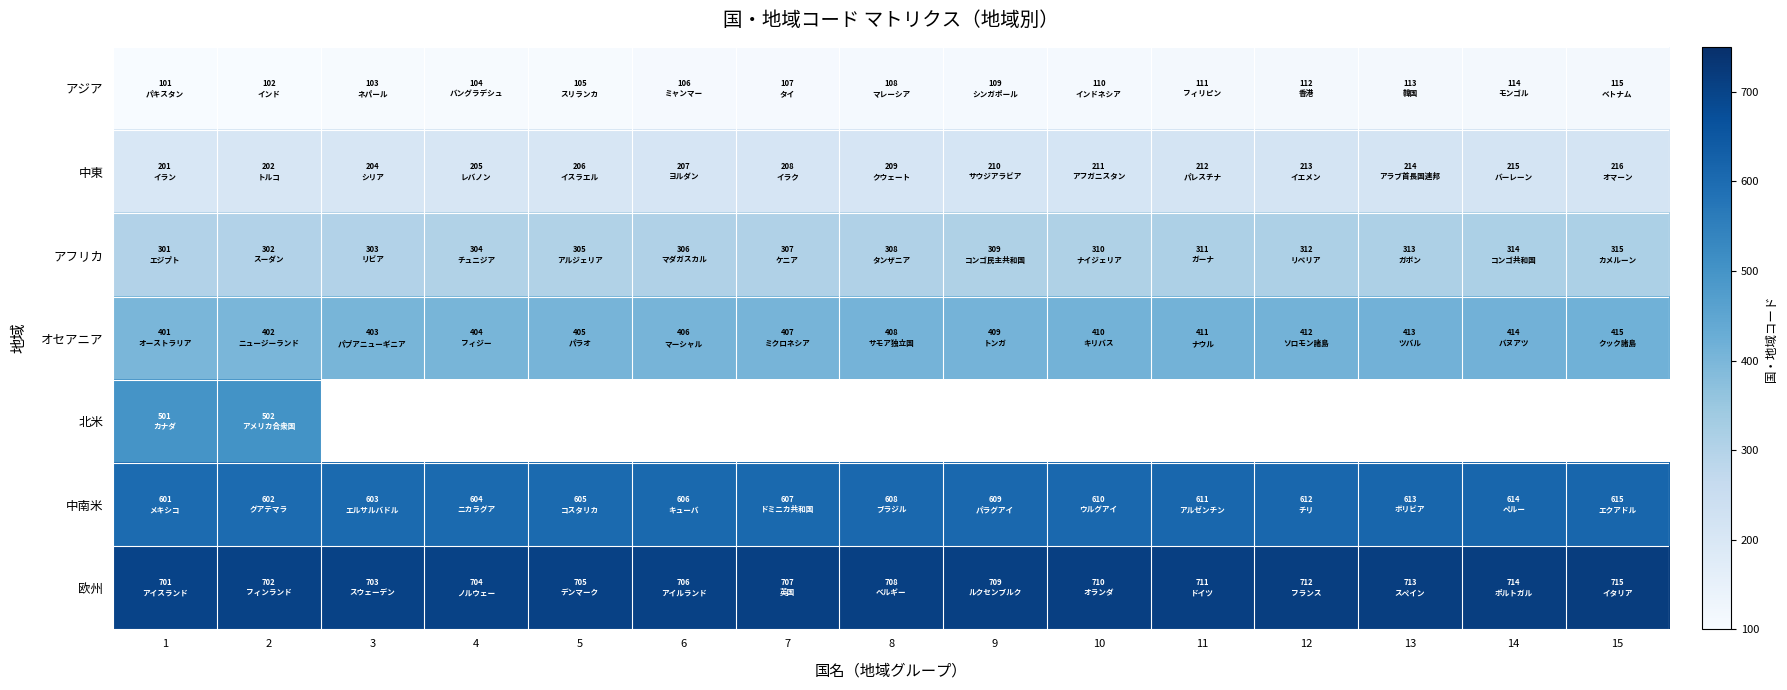

What is the spread (max minus min) of values at 3?

600.0